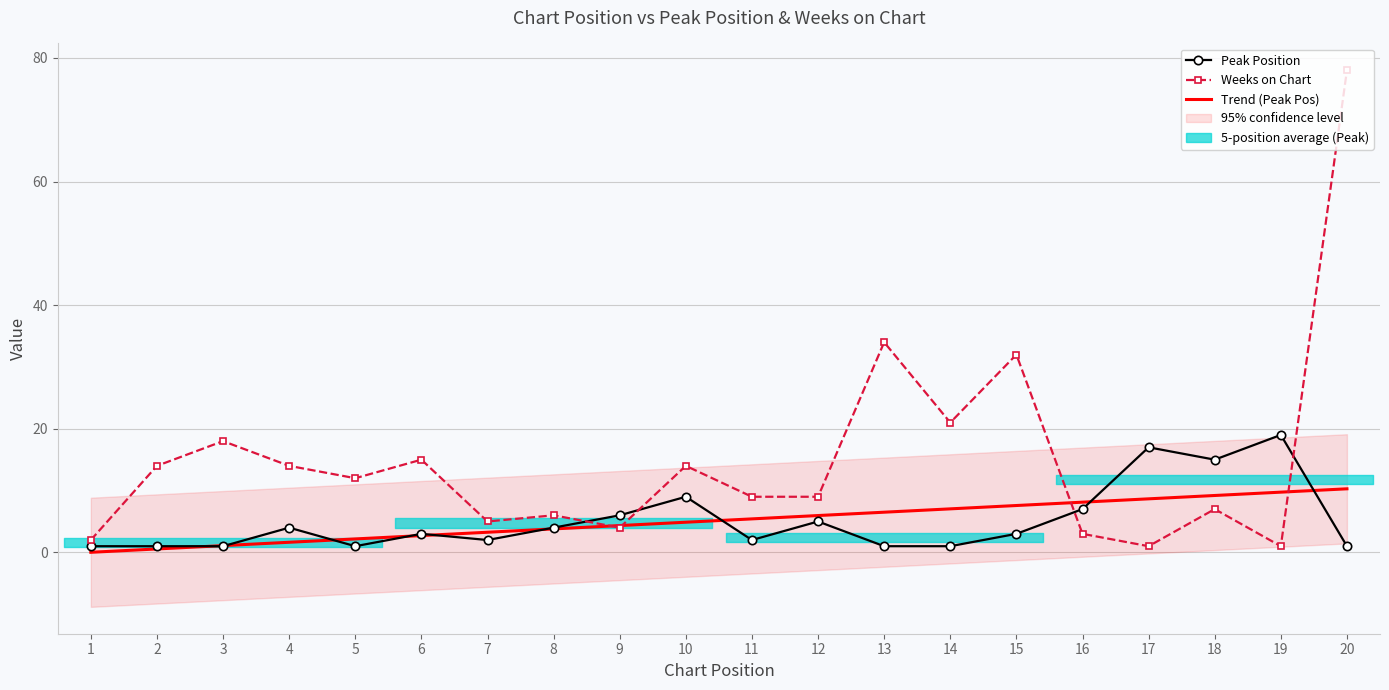

What is the value of the Weeks on Chart point at the 6th from the left?

15